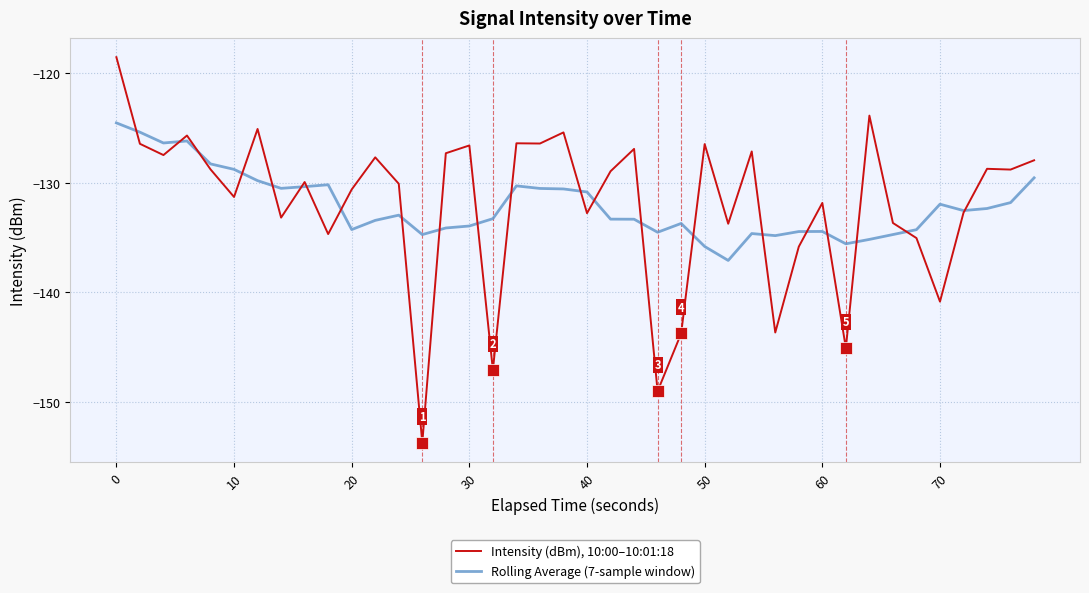

Rank the series by their maximum value, from highest to lowest.

Intensity (dBm), 10:00–10:01:18, Rolling Average (7-sample window)